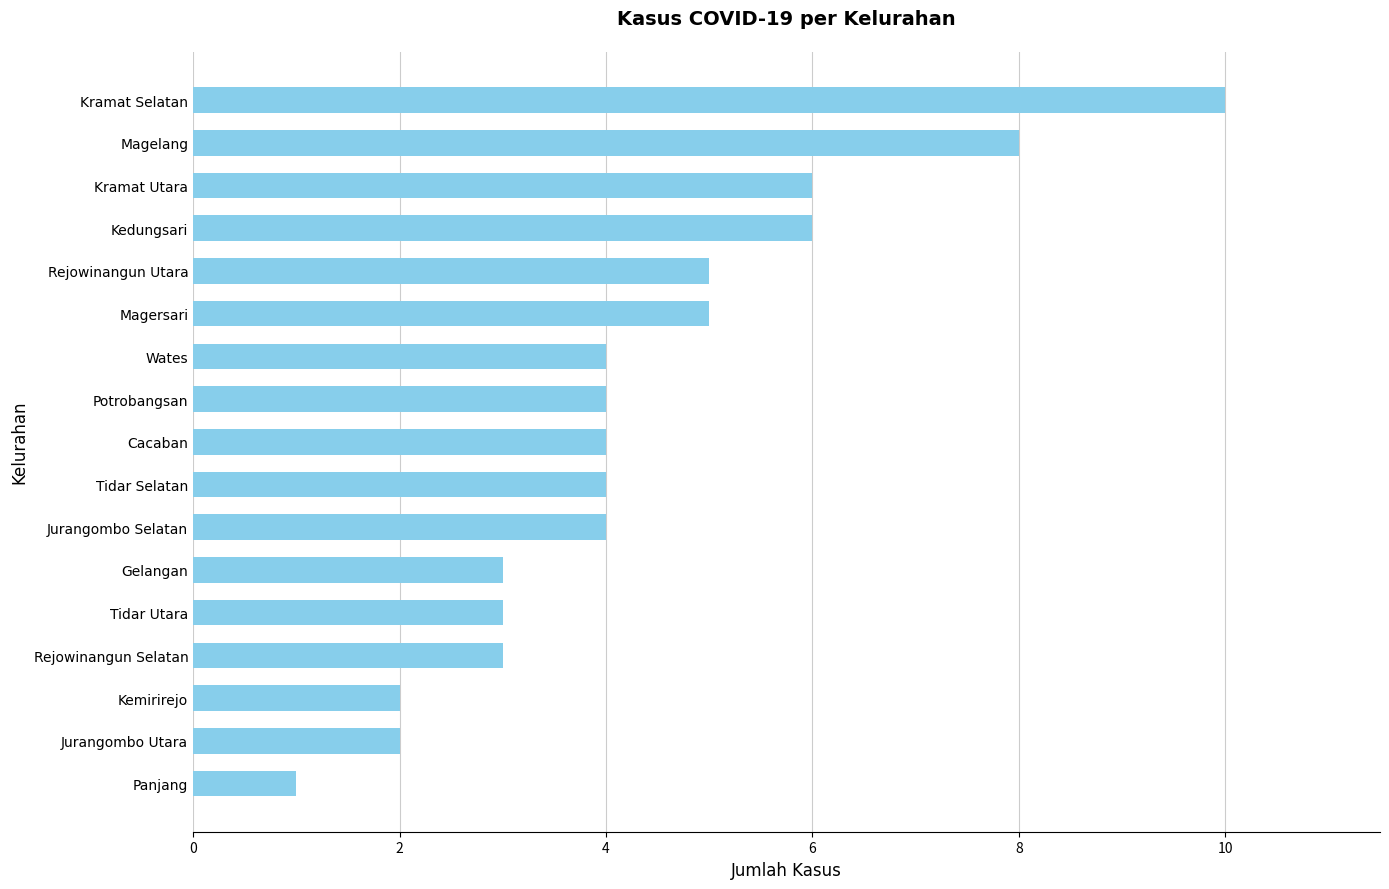

What is the ratio of the value at Kramat Utara to the value at Kramat Selatan?

0.6